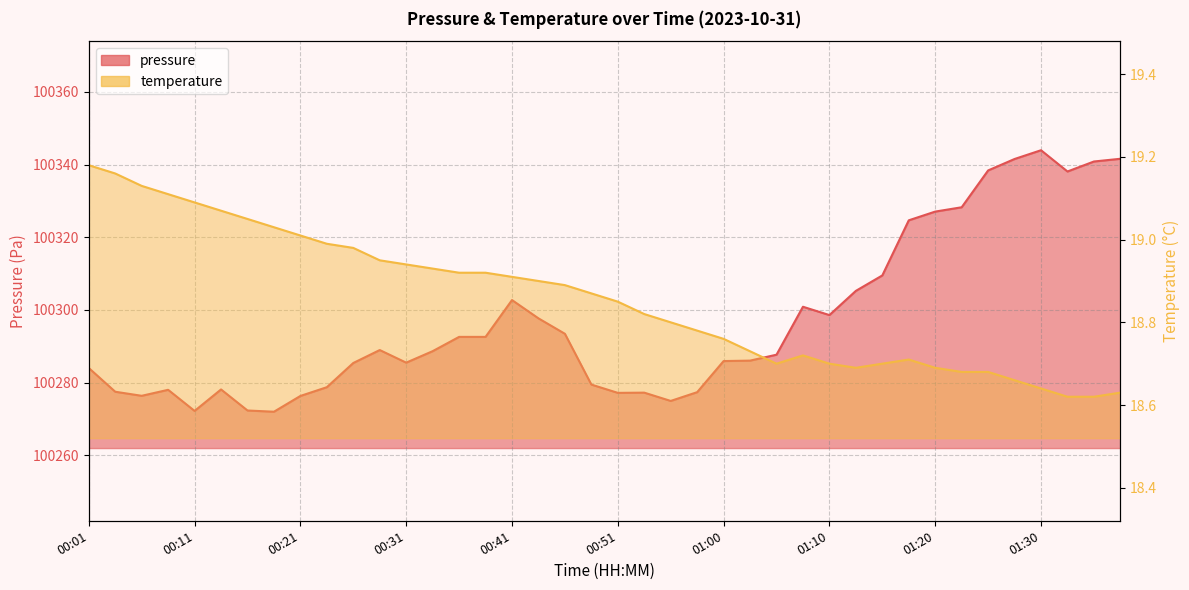

What position from the right is 01:30?

4